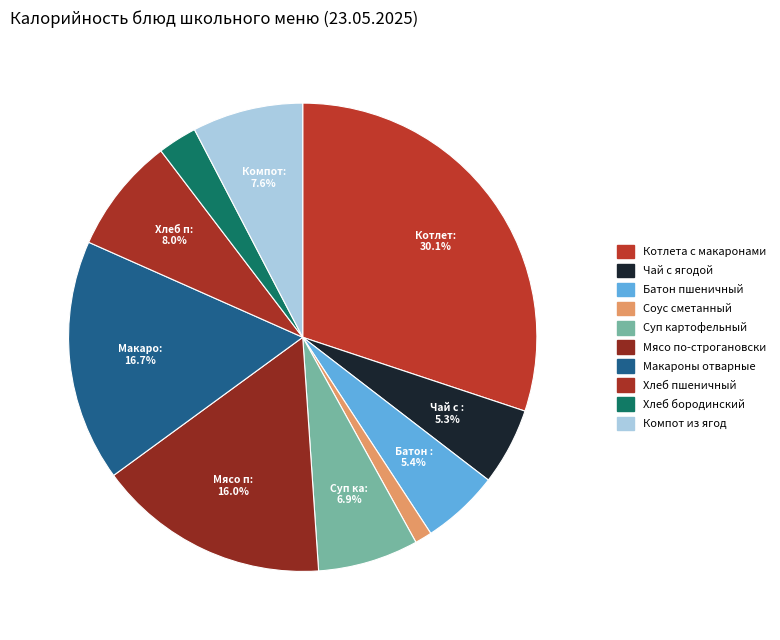

Does any single category account for the majority?

No